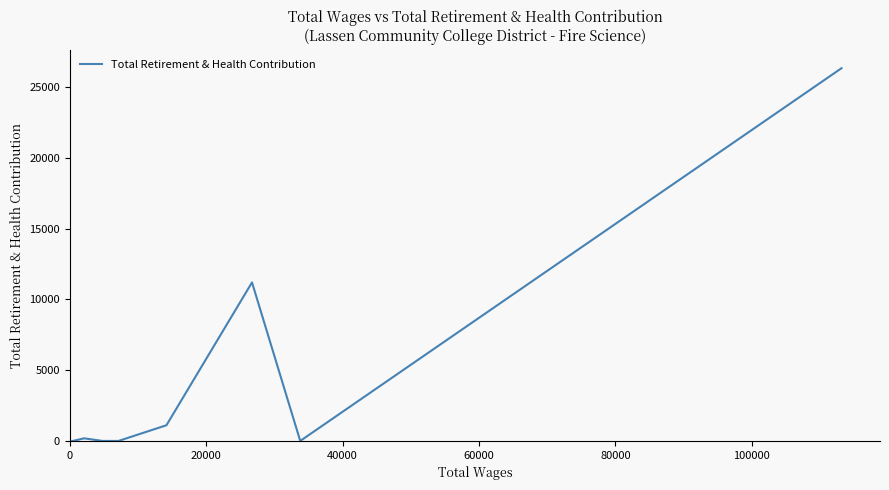

What is the difference between the maximum and minimum values?

26346